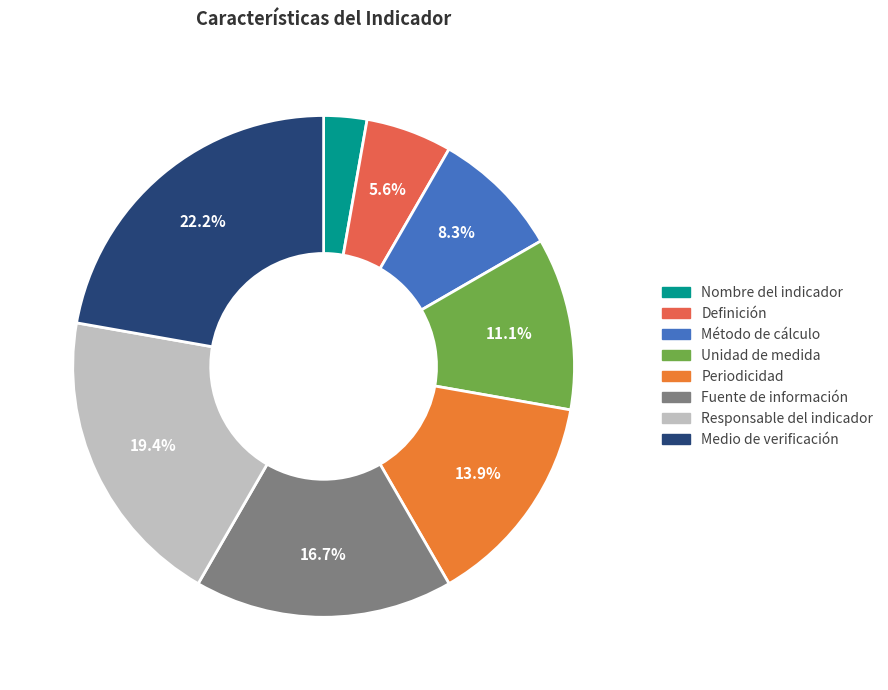

Is there a majority slice in this chart?

No